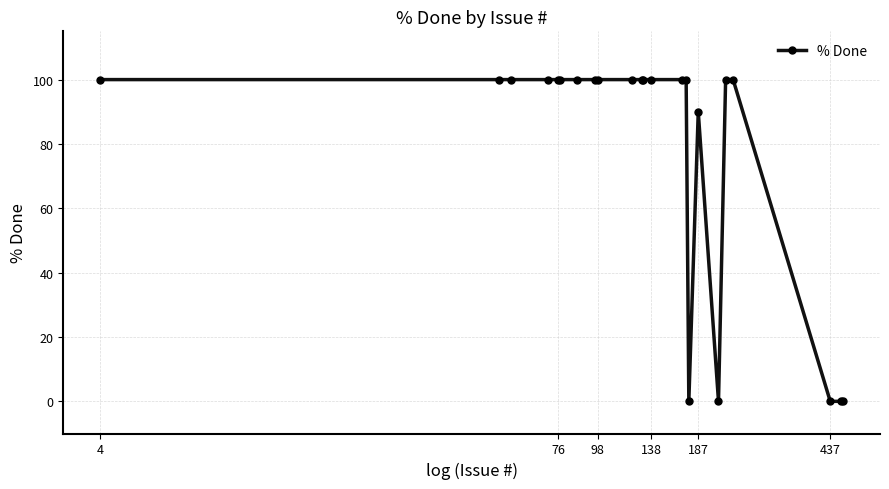

What is the maximum value shown in the chart?

100